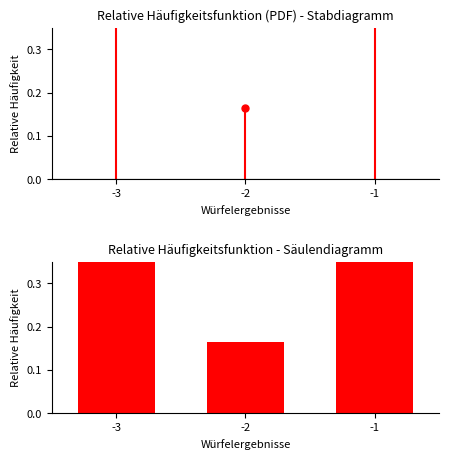

At which category does the chart reach its peak across all series?

-3